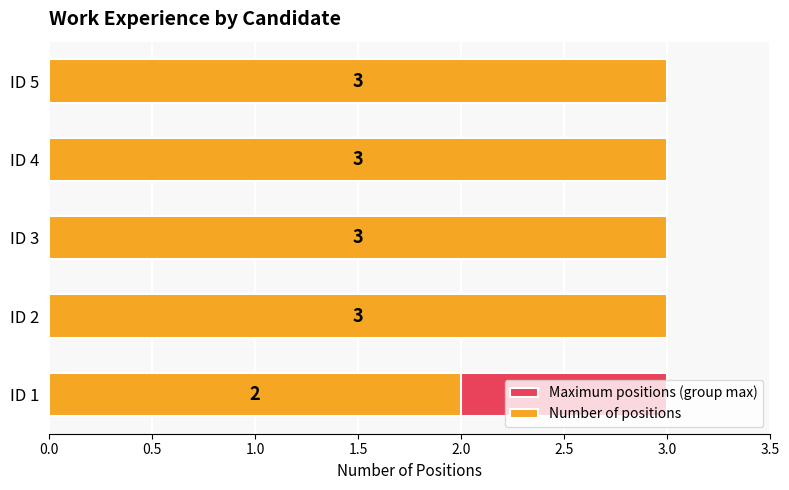

How many bars are there in total?

10